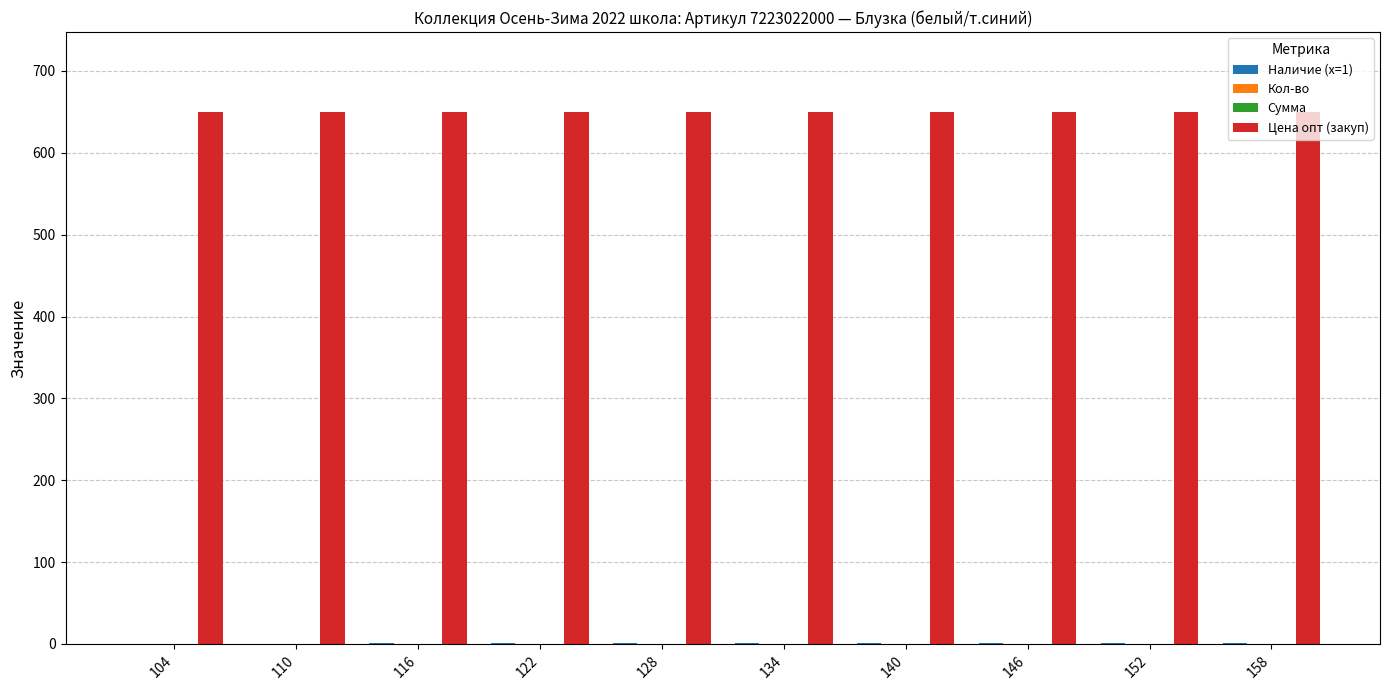

How many bars are there in each group?

4